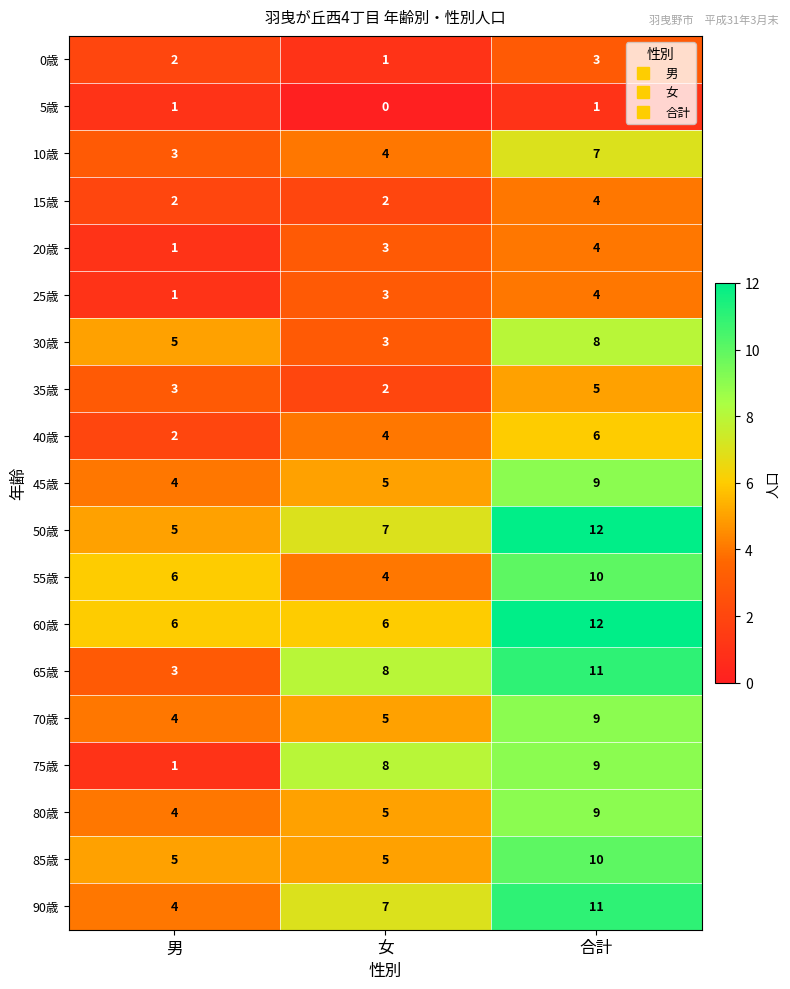

At which category is the sum across all series the highest?

合計